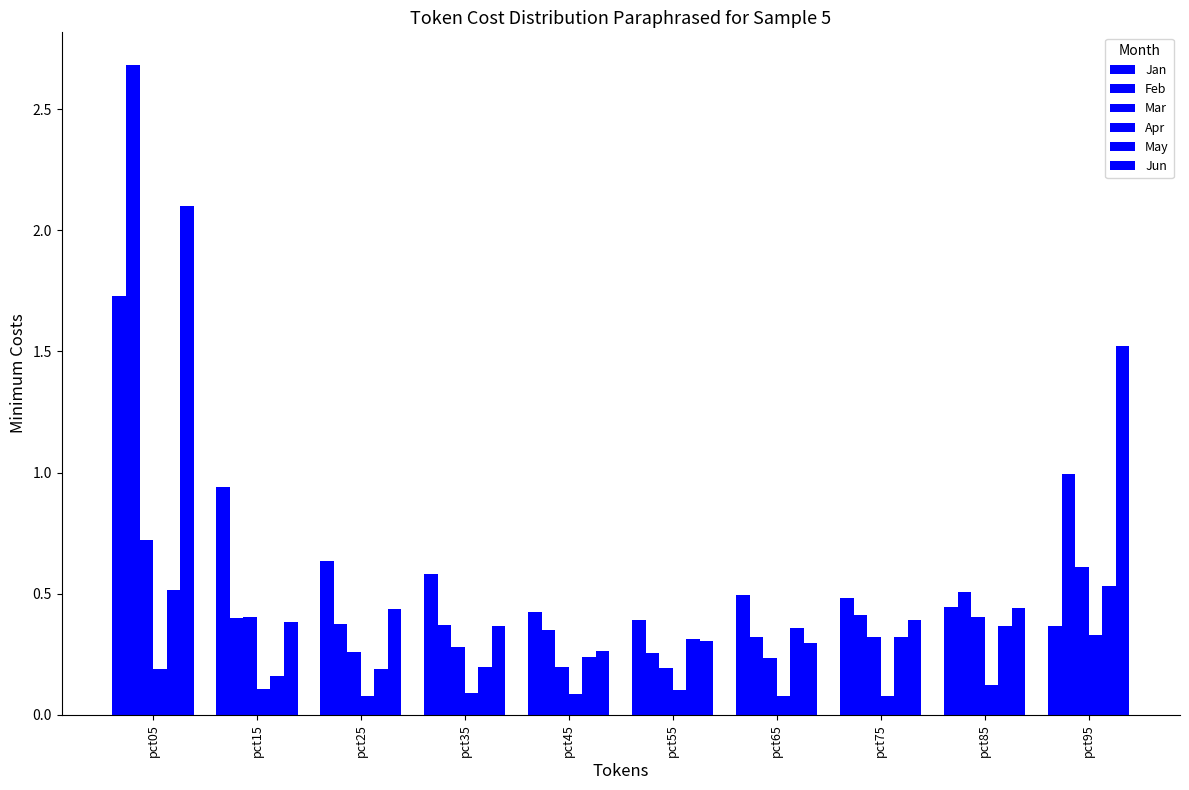

Is it true that May equals 0.4 at pct65?

True